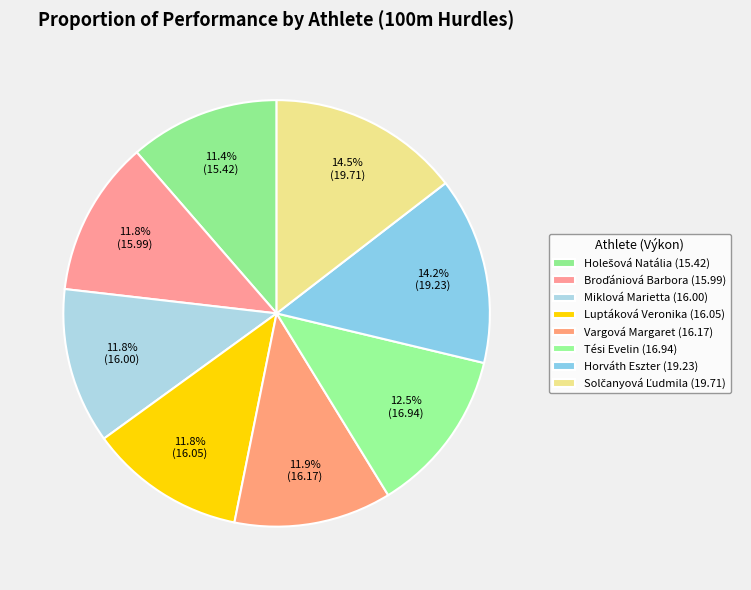

Does Holešová Natália account for over 50% of the chart?

No